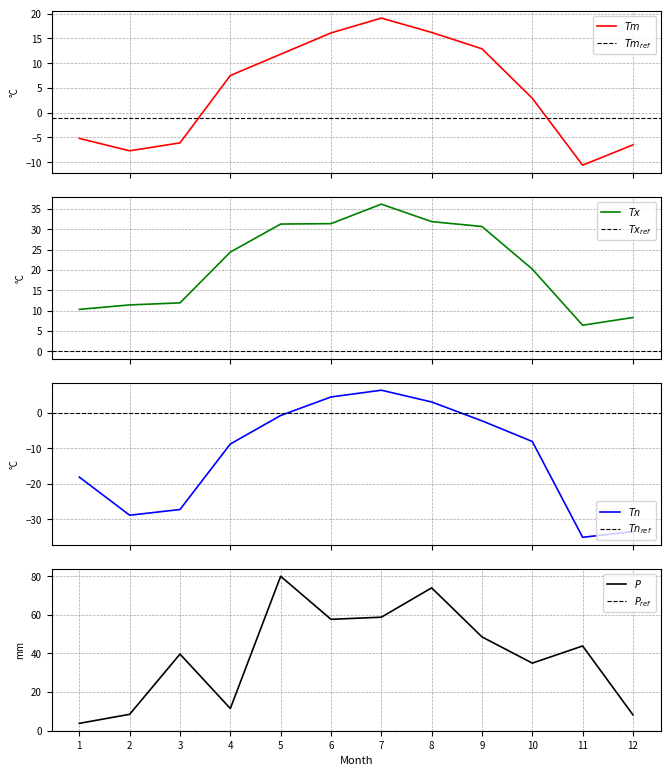

The Tm series shows 11.8 at 5. True or false?

True